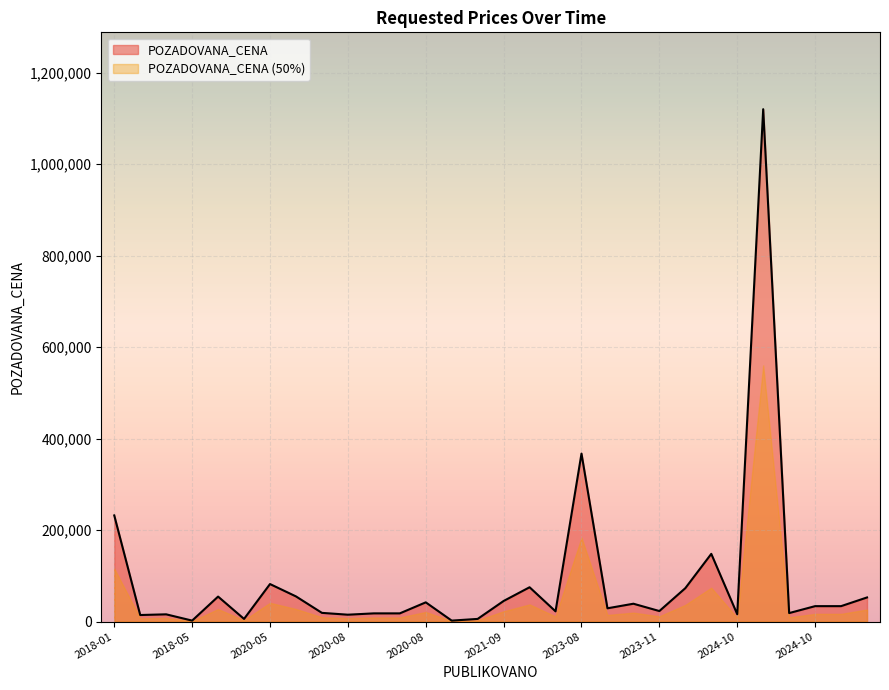

At which label is the value closest to 561037?

2023-08